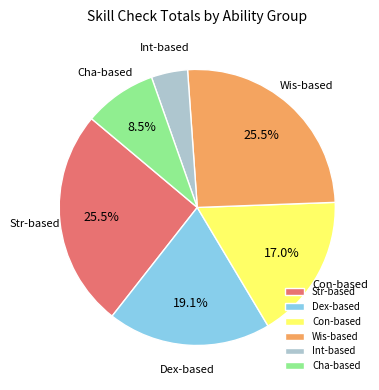

How much of the chart is everything except Cha-based?

91.5%